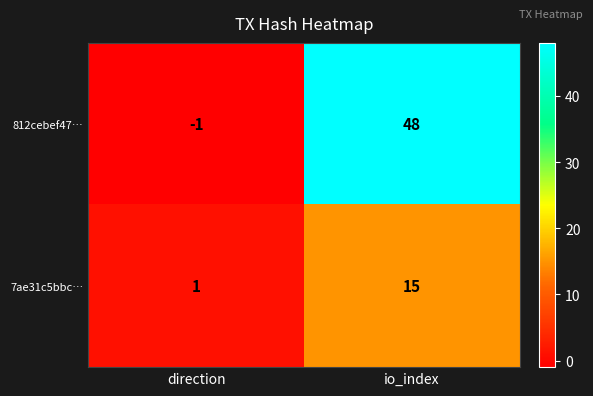

True or false: 7ae31c5bbc… has a value of 2 at direction.

False